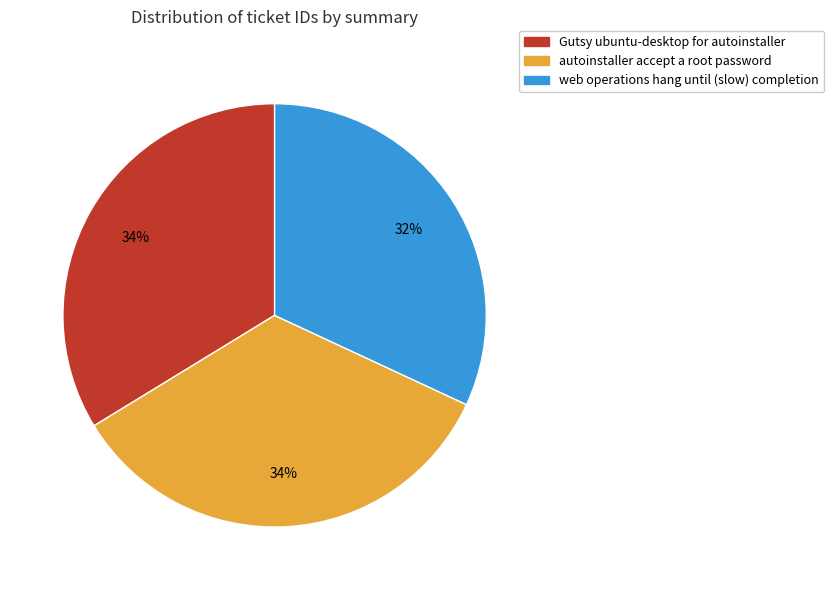

True or false: Gutsy ubuntu-desktop for autoinstaller accounts for 34% of the total.

True